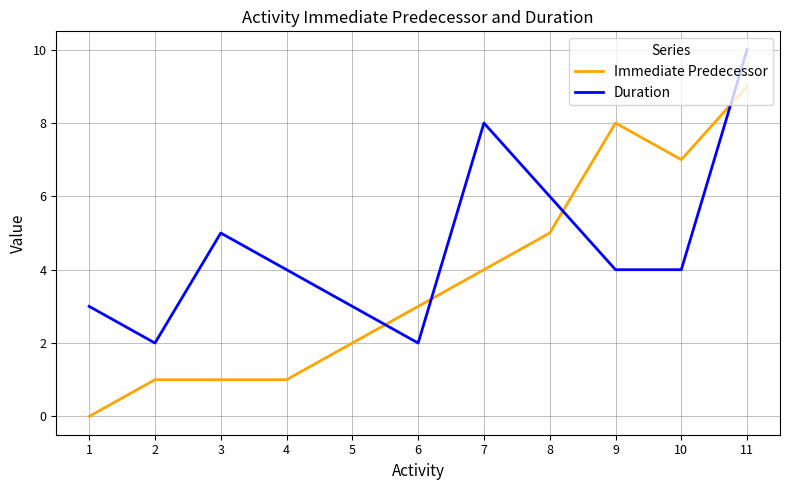

At which category is the sum across all series the highest?

11